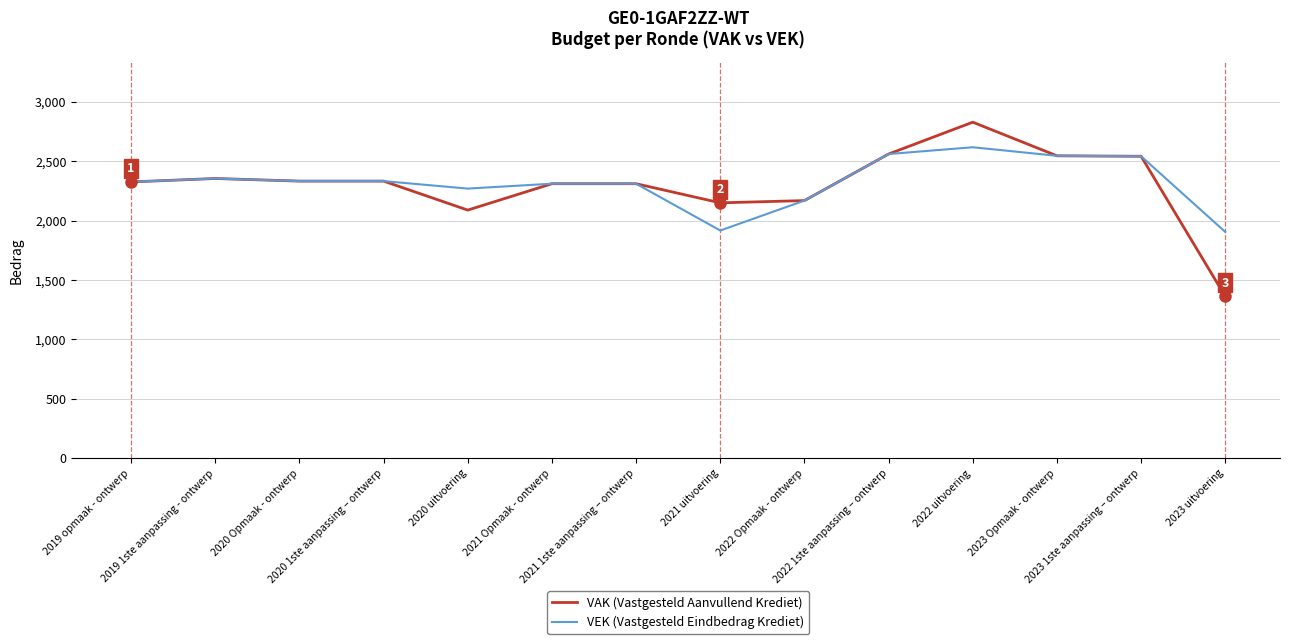

Rank the series by their maximum value, from highest to lowest.

VAK (Vastgesteld Aanvullend Krediet), VEK (Vastgesteld Eindbedrag Krediet)